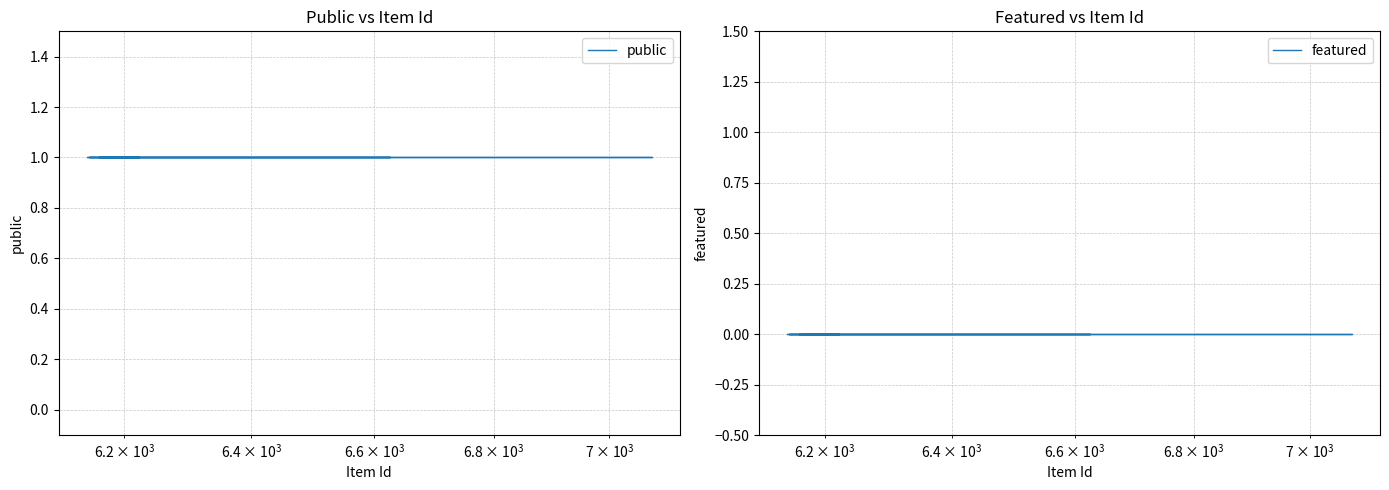

Which series has the widest spread of values?

public